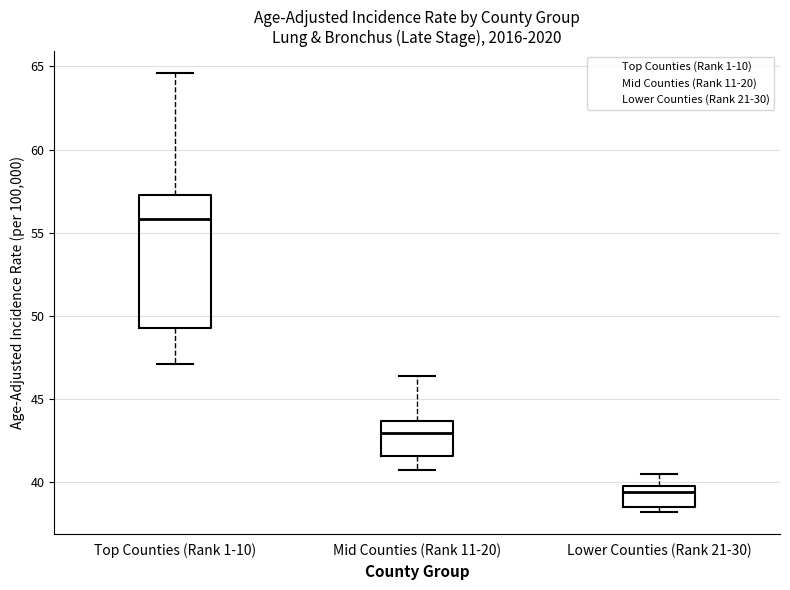

Reading left to right, transcribe this box plot: for each box, give where its median line is, the range the box spans, and where its two whiskers end, as read against the y-axis. The values are not printed on the chart, so give them approximately, as read against the axis.

Top Counties (Rank 1-10): median 56.0, box 49.5 to 57.5, whiskers 47.0 to 64.5
Mid Counties (Rank 11-20): median 43.0, box 41.5 to 43.5, whiskers 40.5 to 46.5
Lower Counties (Rank 21-30): median 39.5, box 38.5 to 40.0, whiskers 38.0 to 40.5